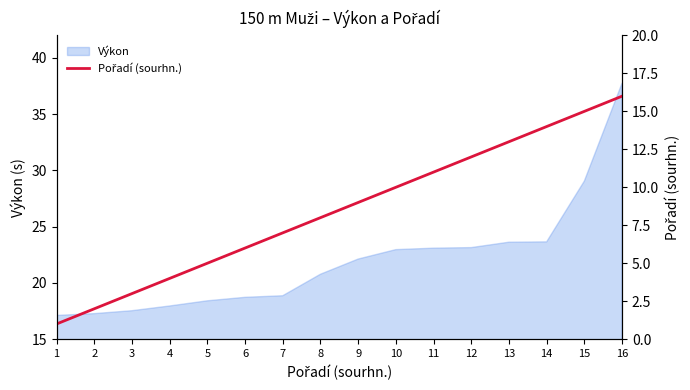

What is the sum of the values at 6 and 7?

13